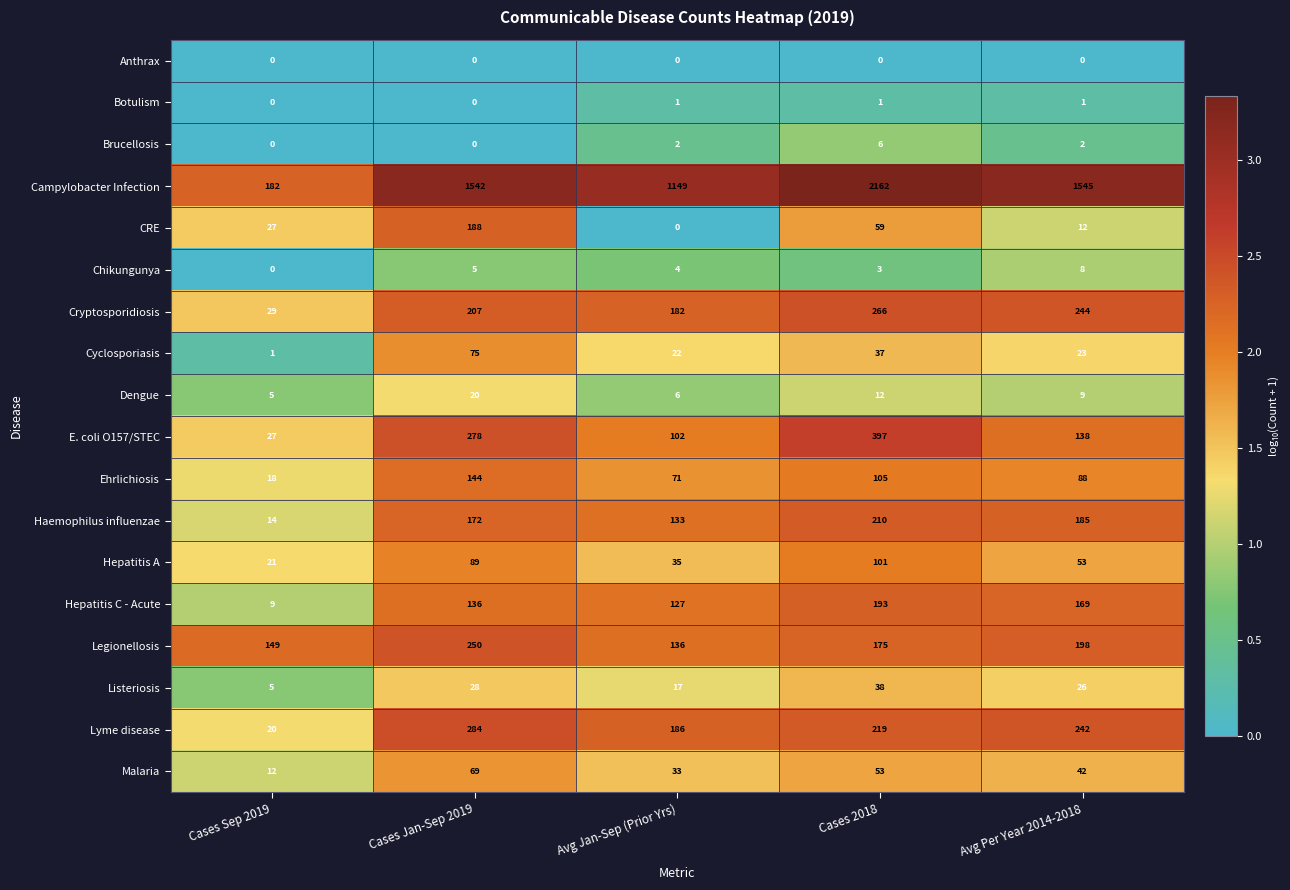

Where is Lyme disease nearest to the value 152?

Avg Jan-Sep (Prior Yrs)